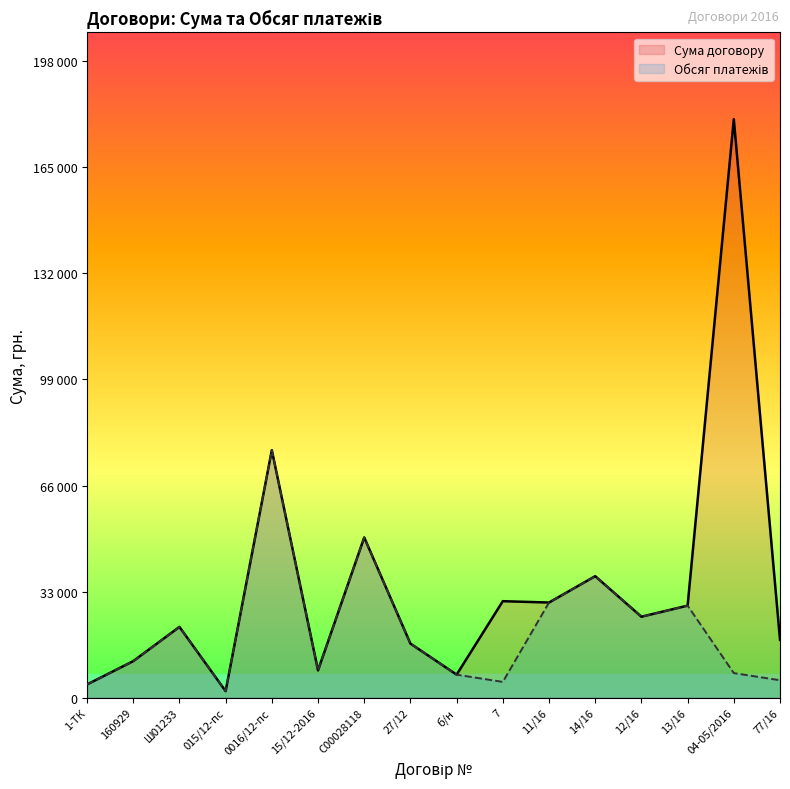

What is the maximum value for Обсяг платежів?

77000.0